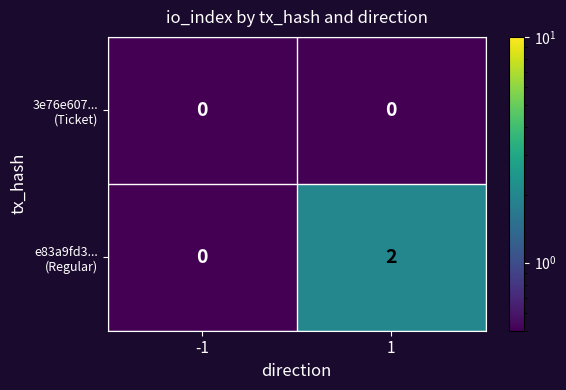

Count the number of data series in this chart.

2